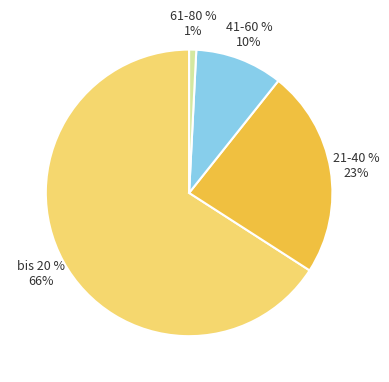

To the nearest percent, what portion does bis 20 % represent?

66%